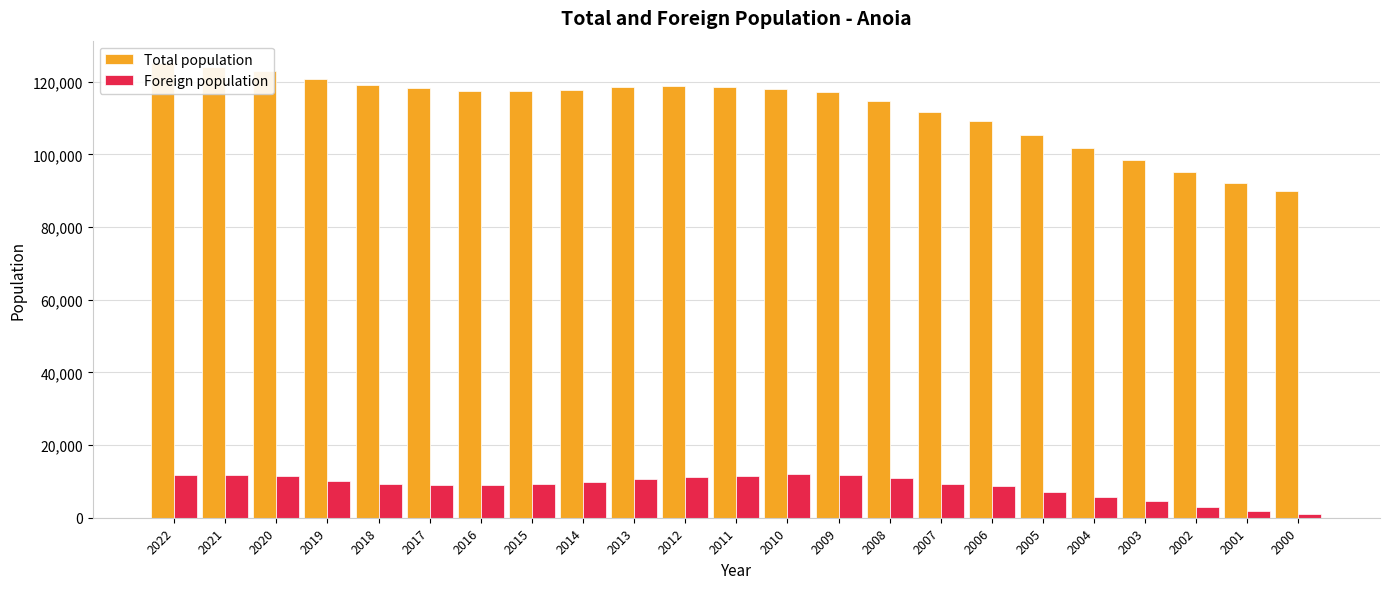

What is the difference between the second highest and second lowest values in the Total population series?

31849